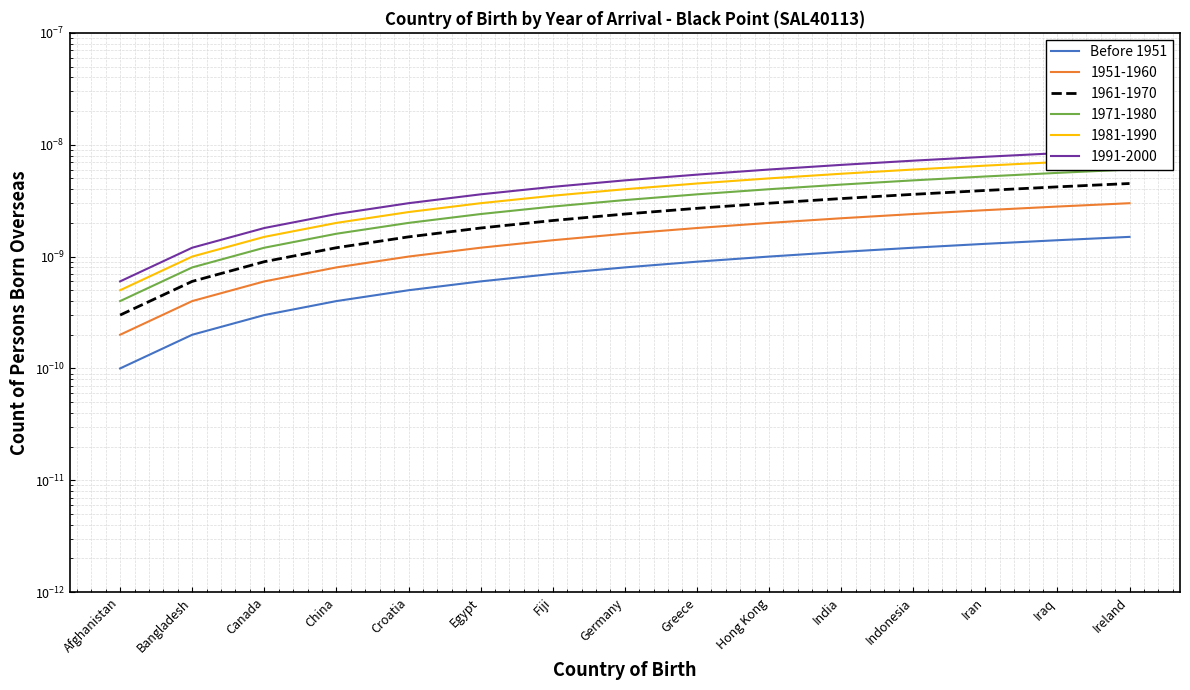

Is it true that the value at Afghanistan is 0.0?

True